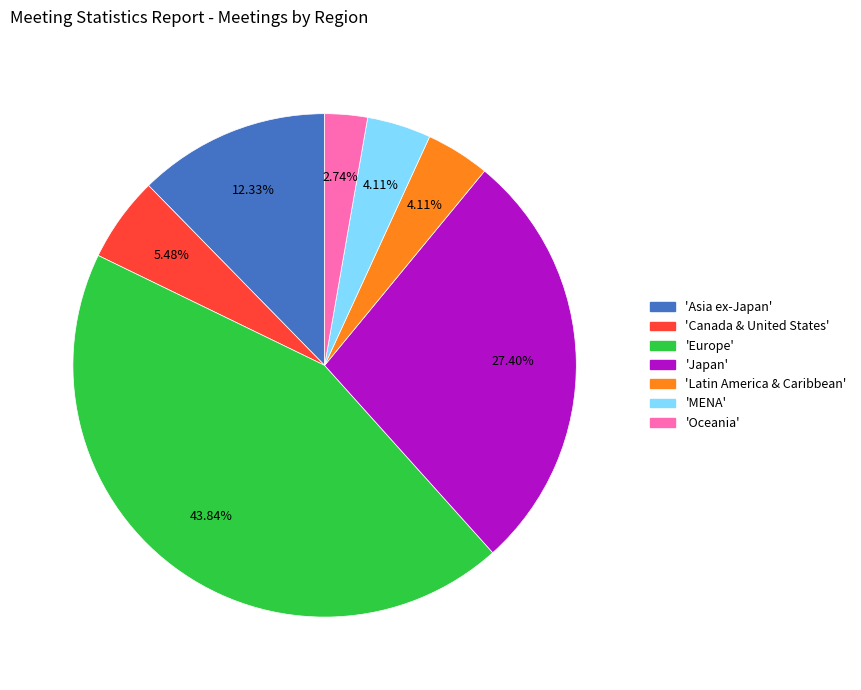

Does any single category account for the majority?

No